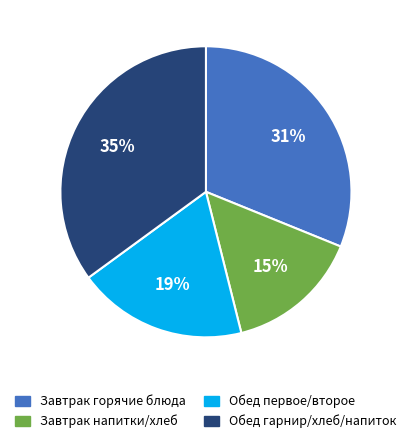

To the nearest percent, what is the difference between the largest and smallest slice percentages?

20%